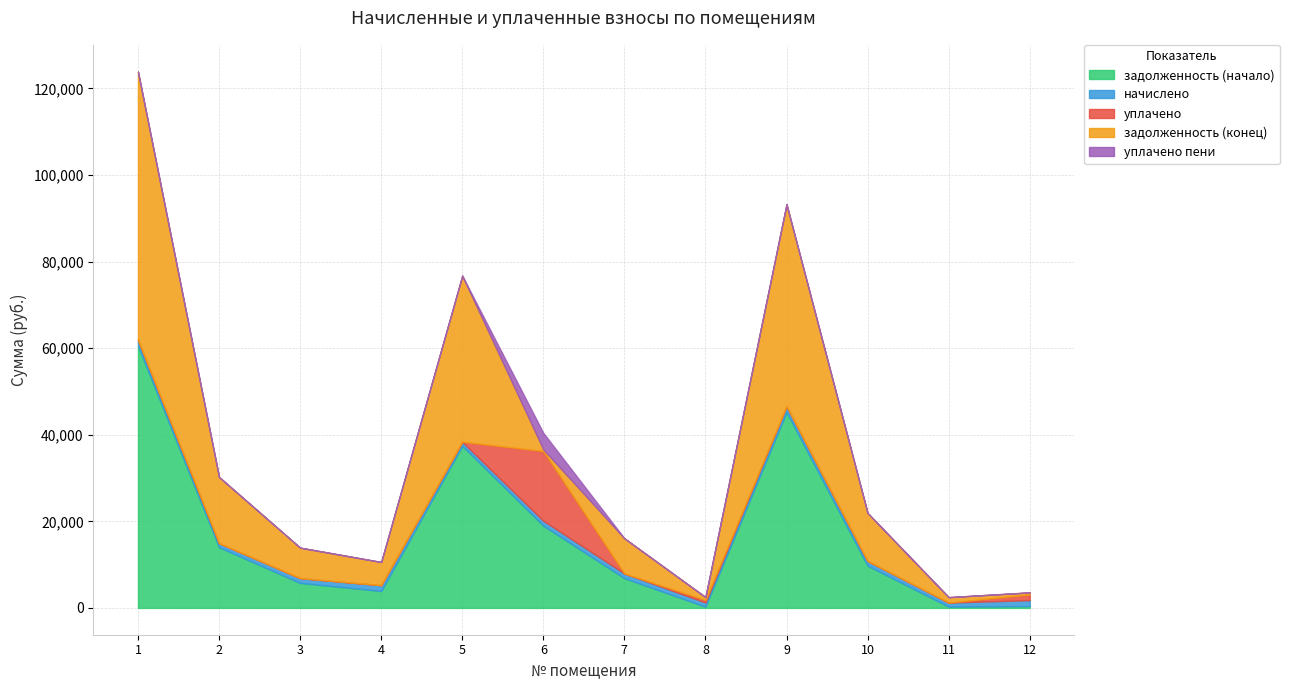

At how many categories does at least one series exceed 50313?

1